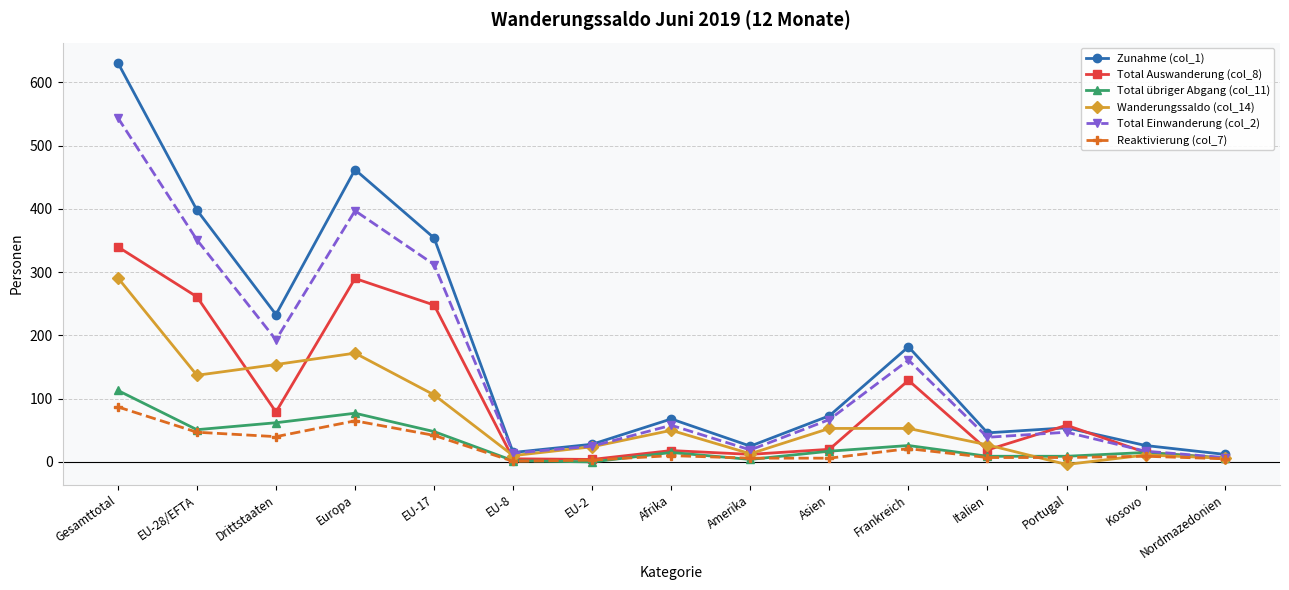

What is the spread (max minus min) of values at EU-17?

312